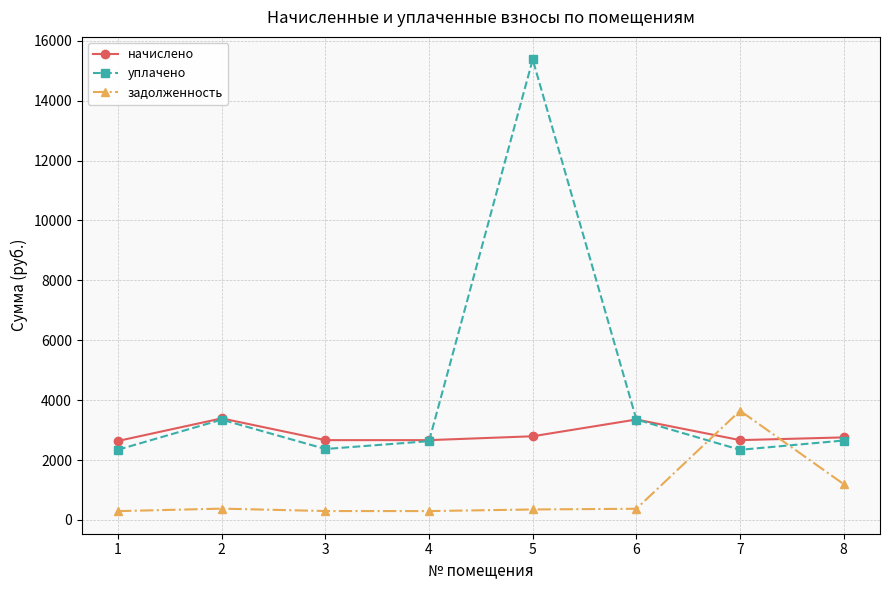

Rank the series at 5 from lowest to highest value.

задолженность, начислено, уплачено